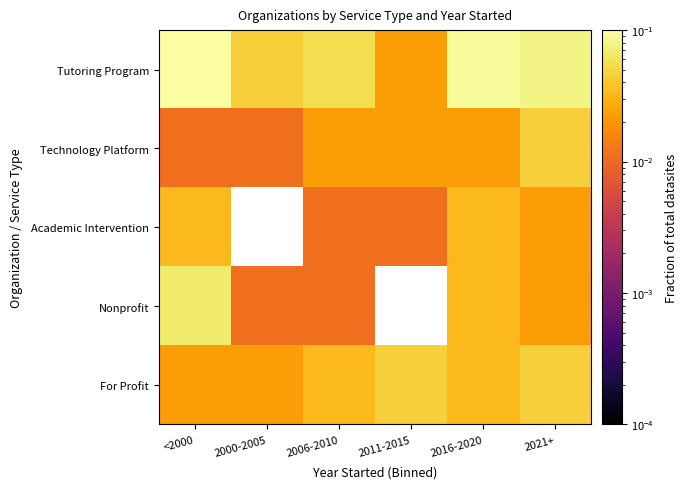

What is the spread (max minus min) of values at 2021+?

0.1